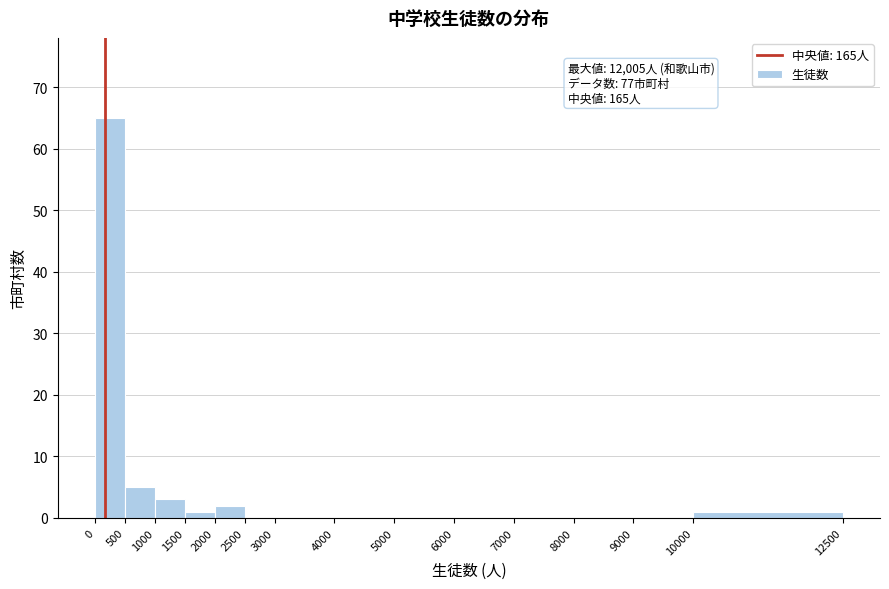

Which range on the x-axis has the tallest bar?

0 to 500